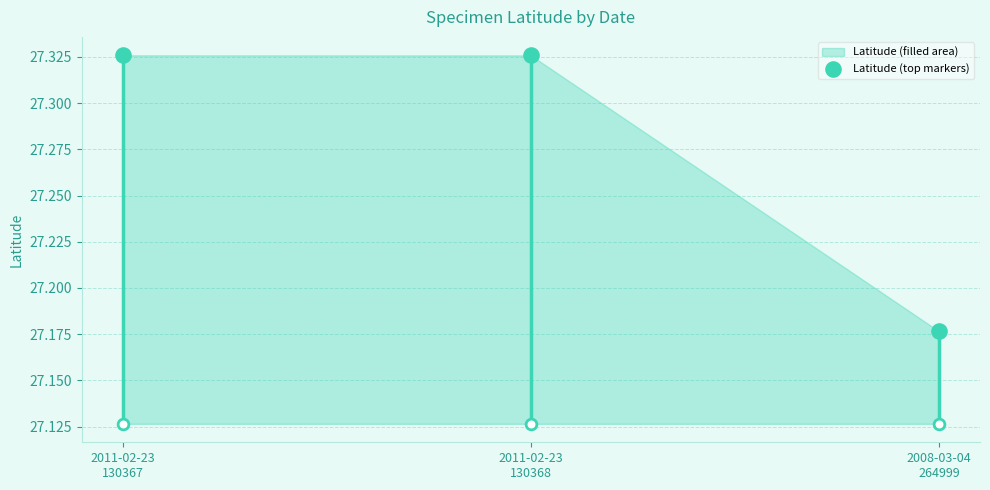

Which has a higher value, 2011-02-23
130367 or 2011-02-23
130368?

2011-02-23
130367